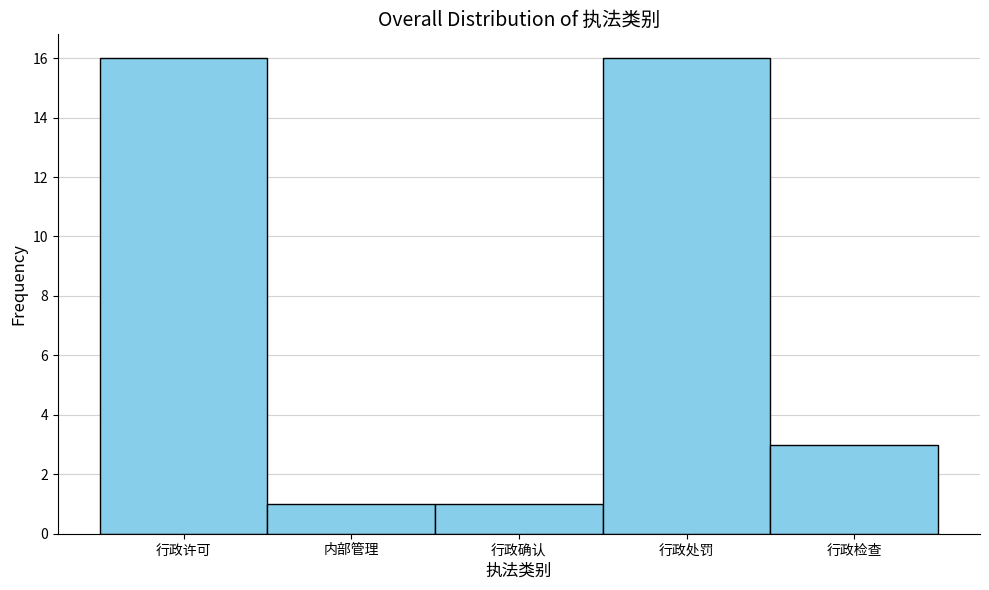

Reading right to left, transcribe all the data shown in this chart.

3	16	1	1	16